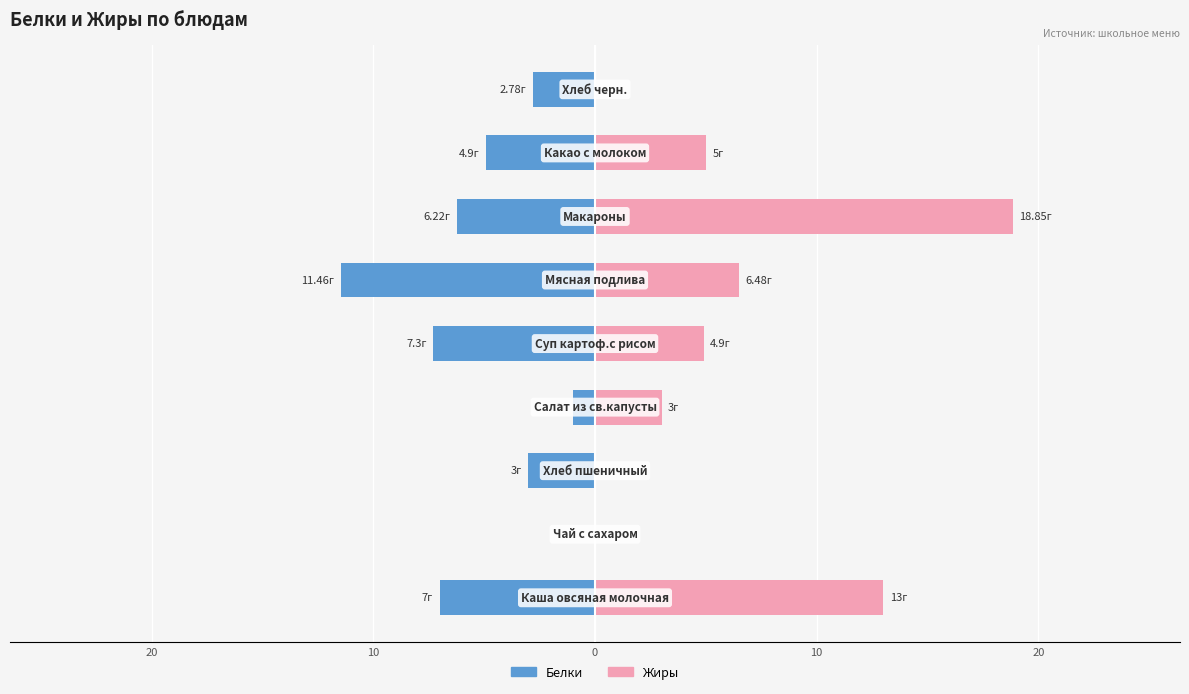

How many positive values does the Жиры series have?

6